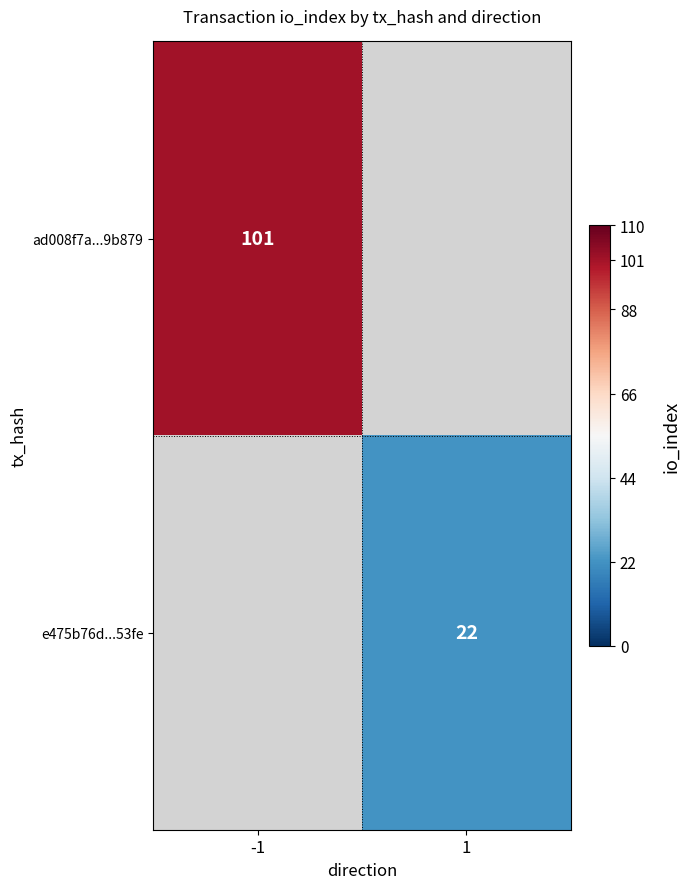

Which category has the lowest value across all series?

1